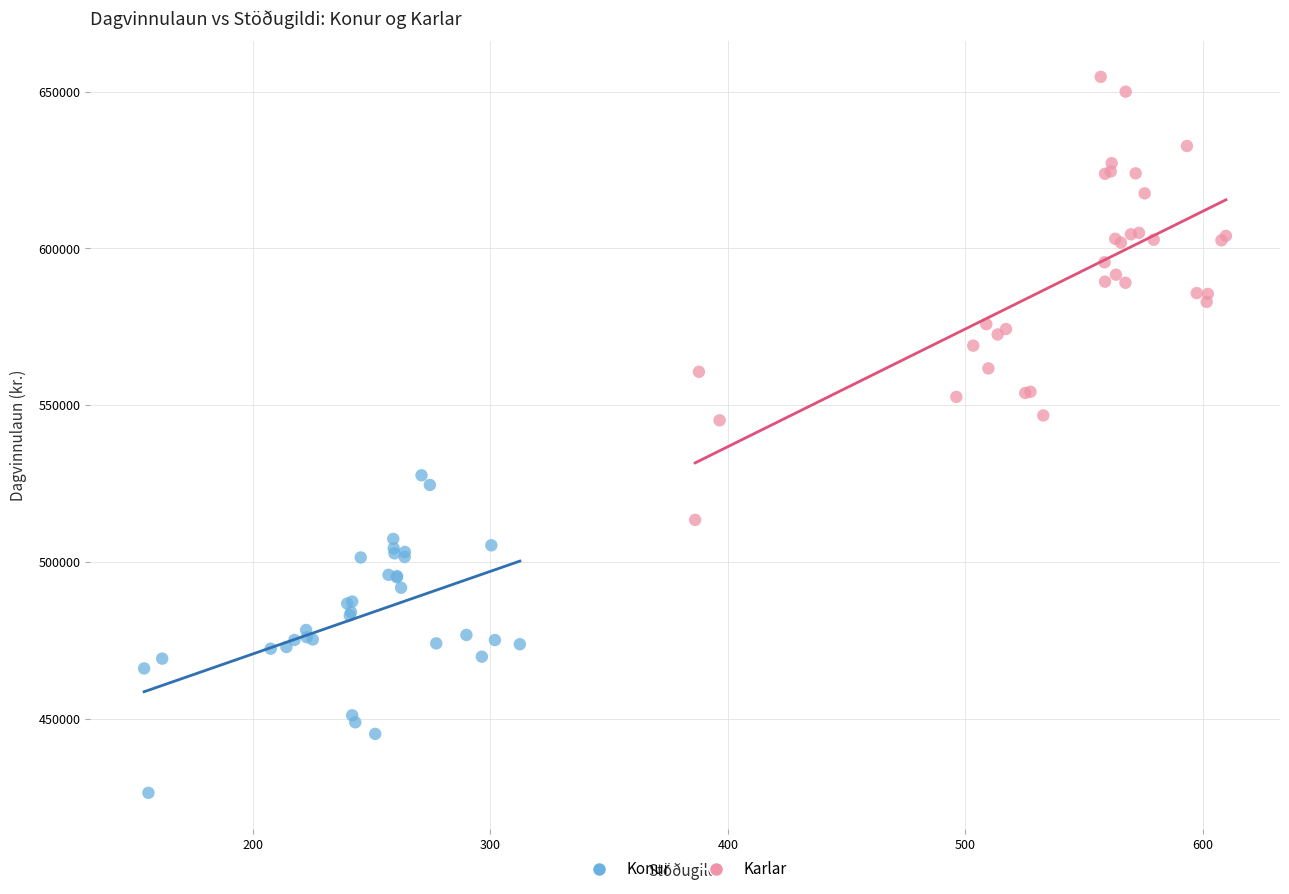

Which series has the largest Y range (max minus min)?

Karlar